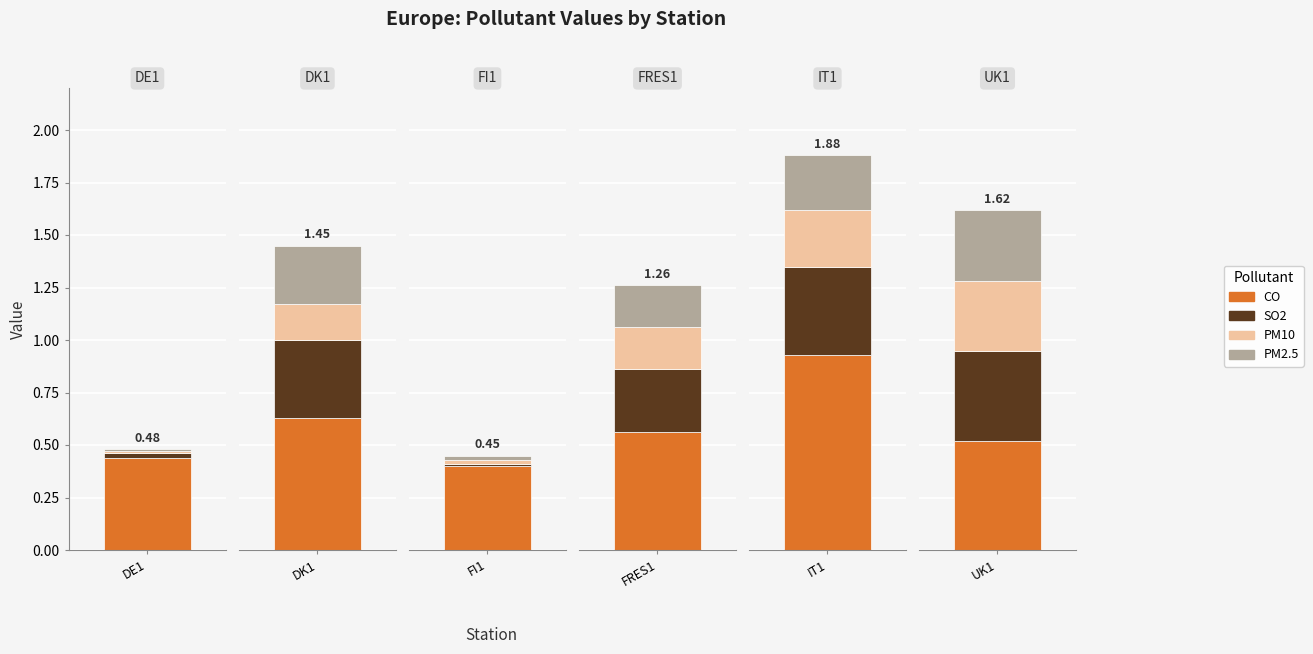

What is the value of the SO2 bar at the 4th from the left?

0.3